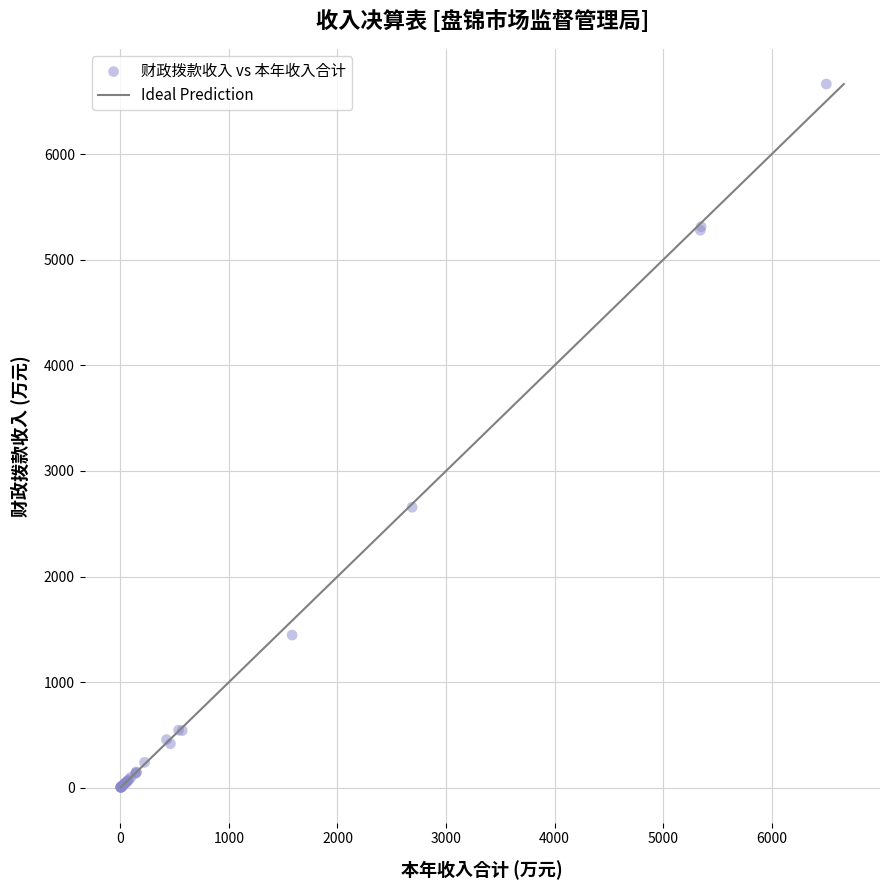

What Y value in the scatter plot is closest to 3333?

2656.1